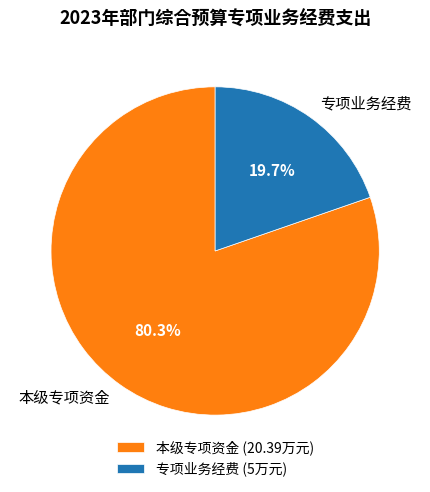

Is the sum of 本级专项资金 and 专项业务经费 greater than half?

Yes